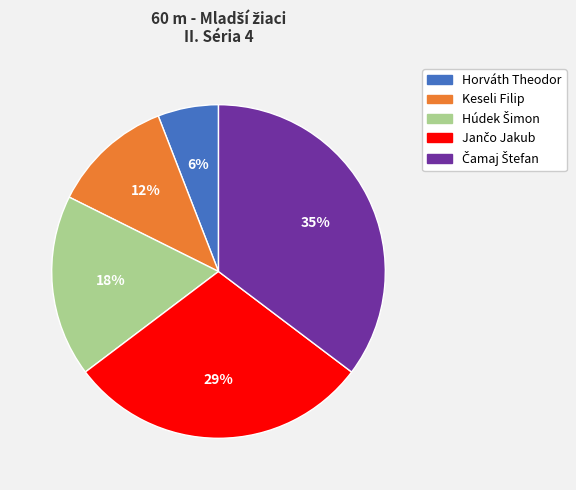

The Horváth Theodor slice represents 6% of the pie. True or false?

True